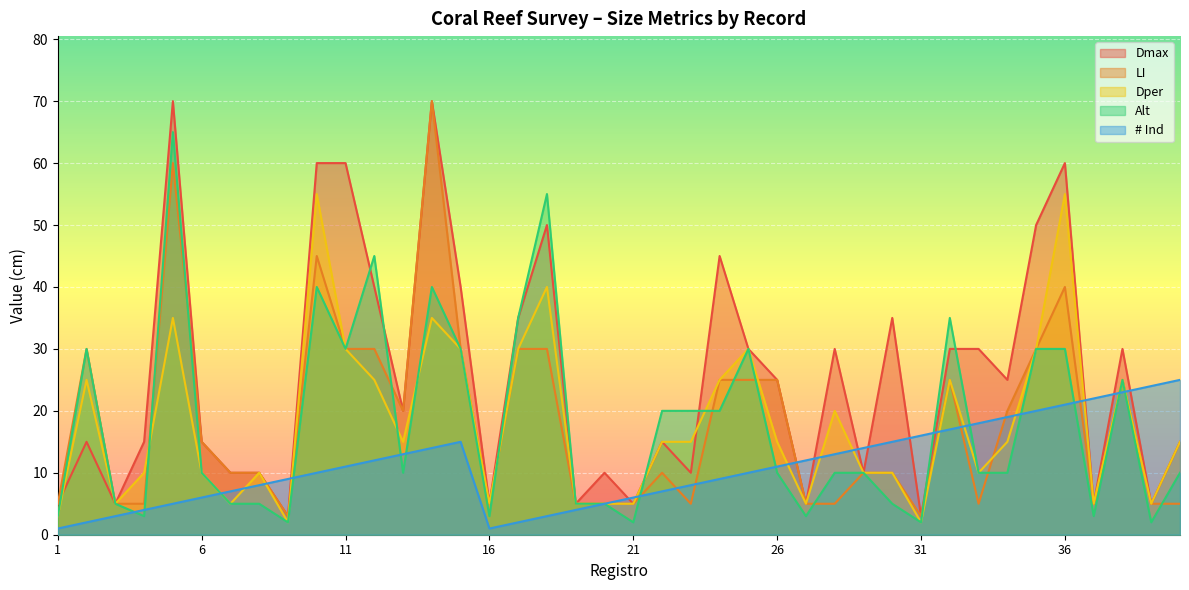

Does the chart display data point markers on the line(s)?

No